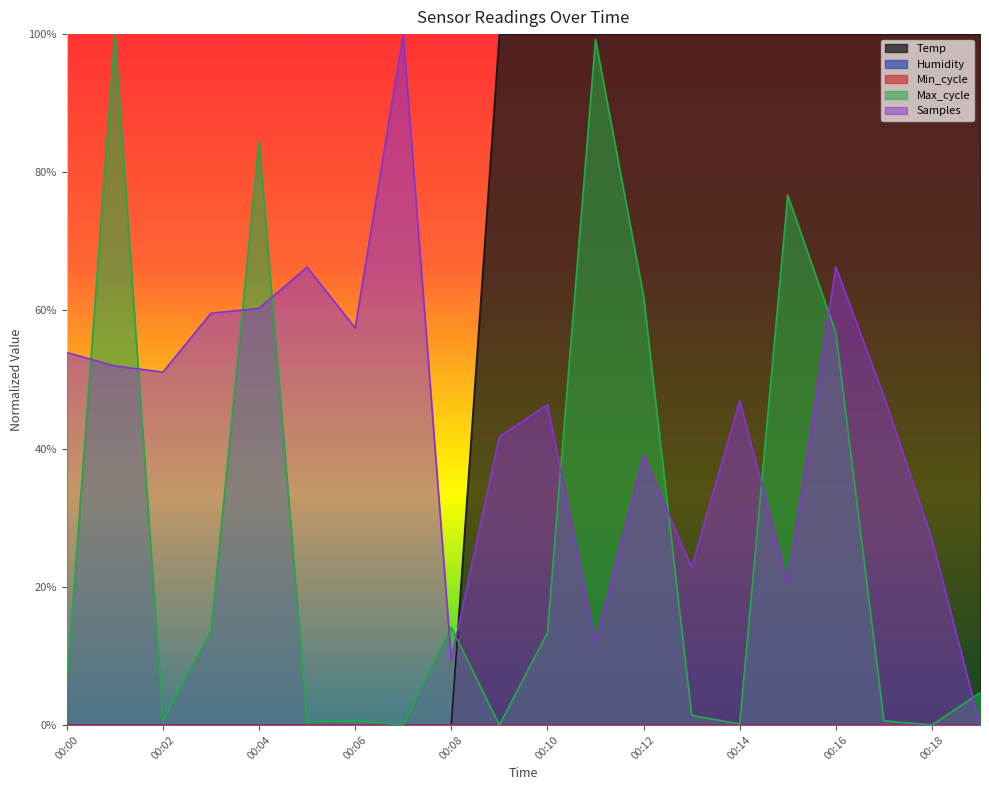

The Temp series shows 1.6 at 00:19. True or false?

False